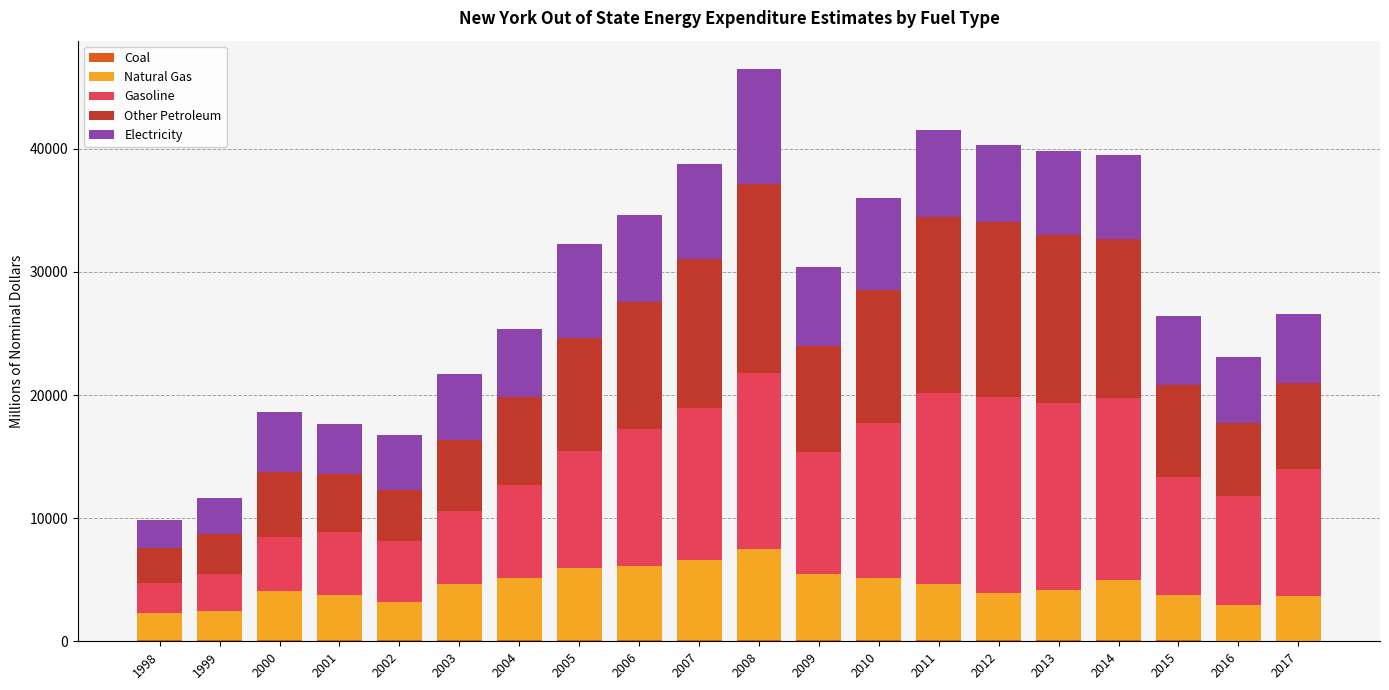

At which category is the sum across all series the highest?

2008